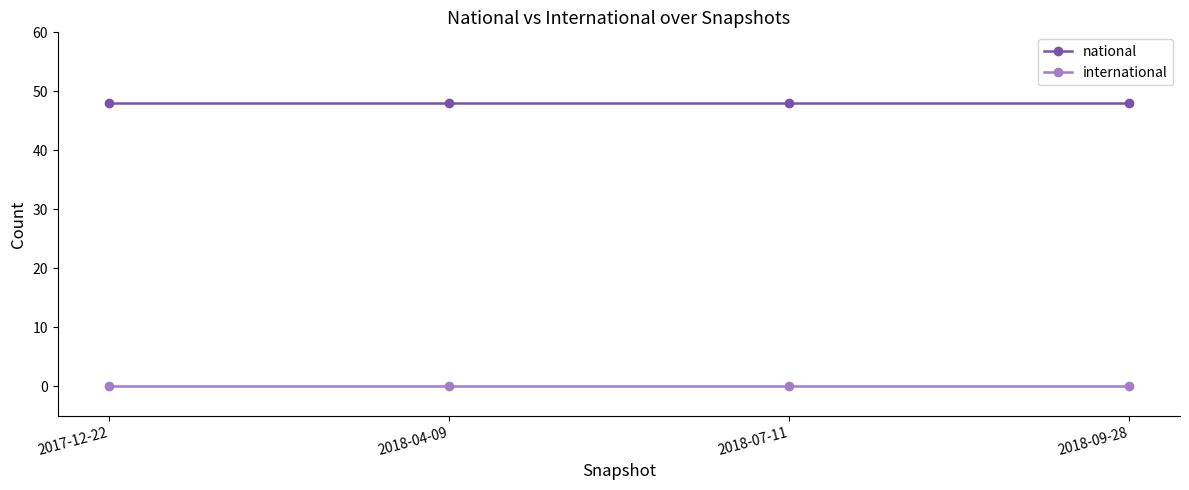

What is the label of the 1st point from the left?

2017-12-22